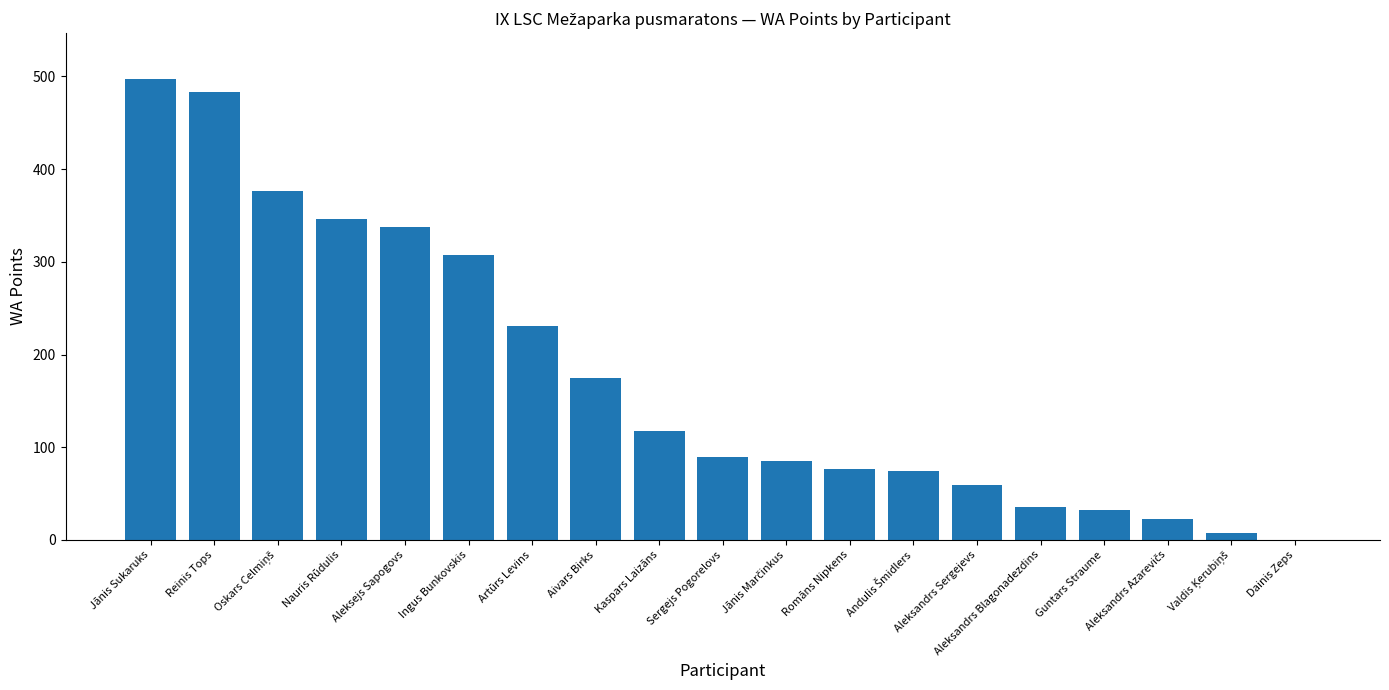

What is the approximate value at Aivars Birks?

175